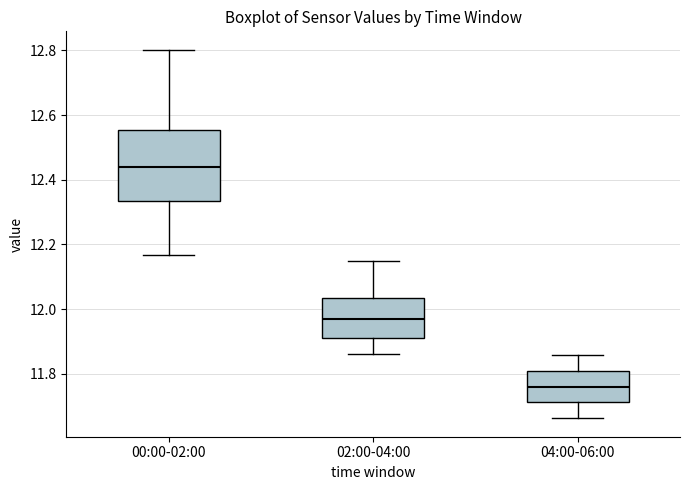

Which box's median line is the lowest?

04:00-06:00